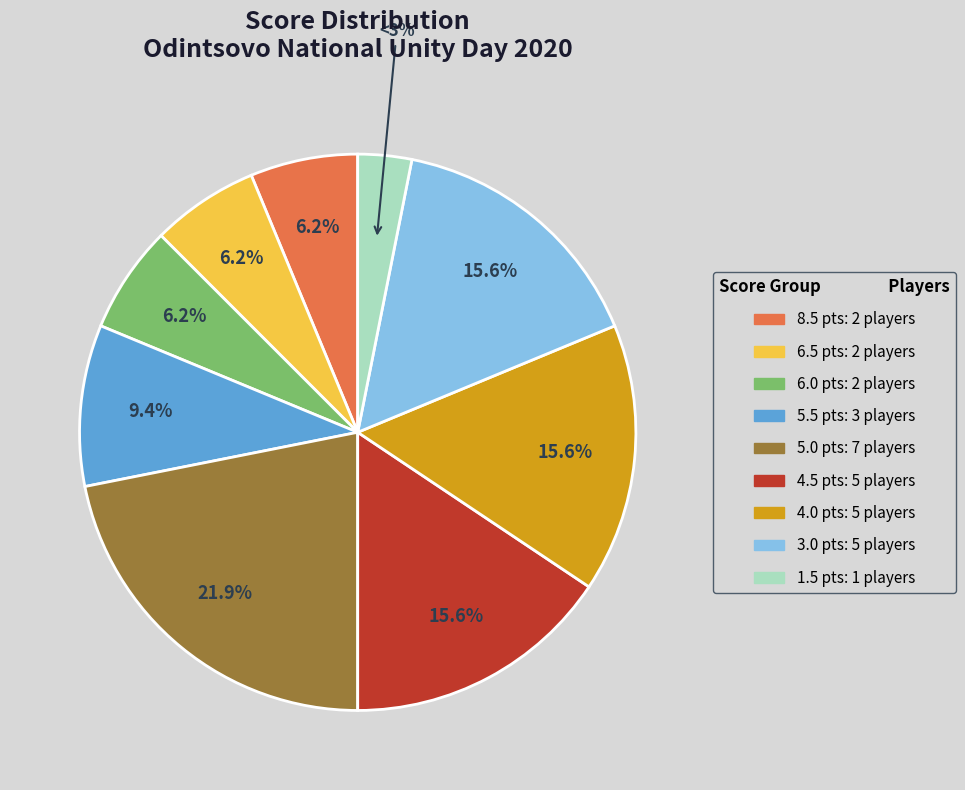

Is there a majority slice in this chart?

No